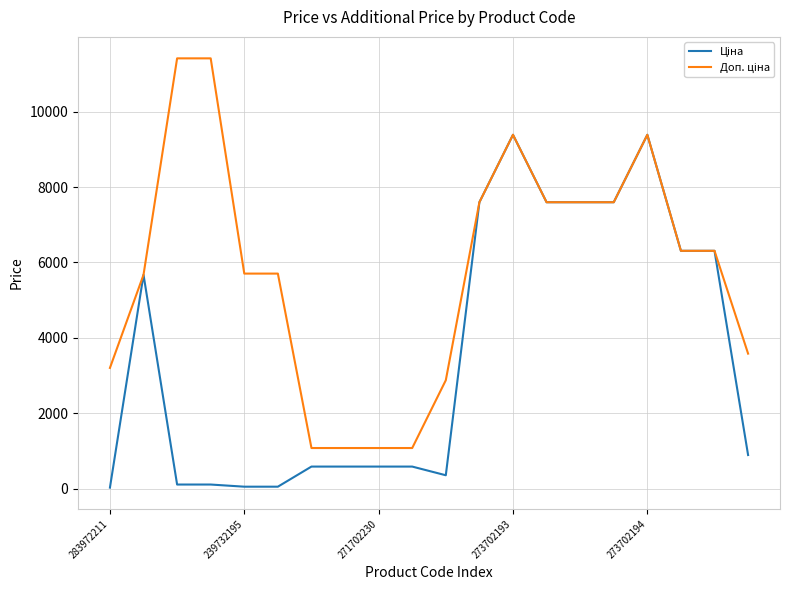

What is the maximum value shown in the chart?

11410.0